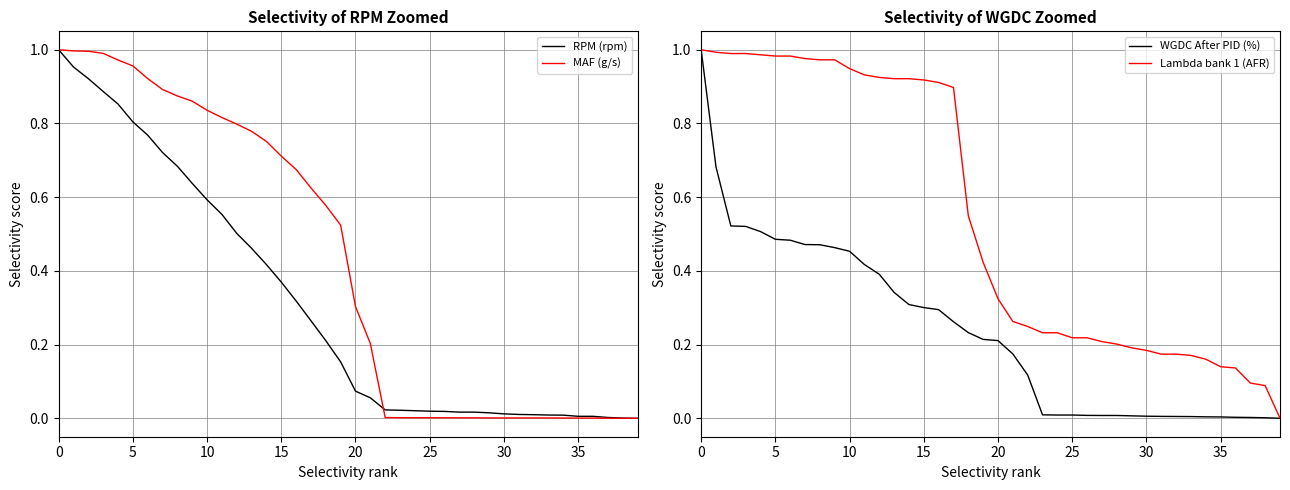

Where do WGDC After PID (%) and MAF (g/s) first cross each other?

21 and 22